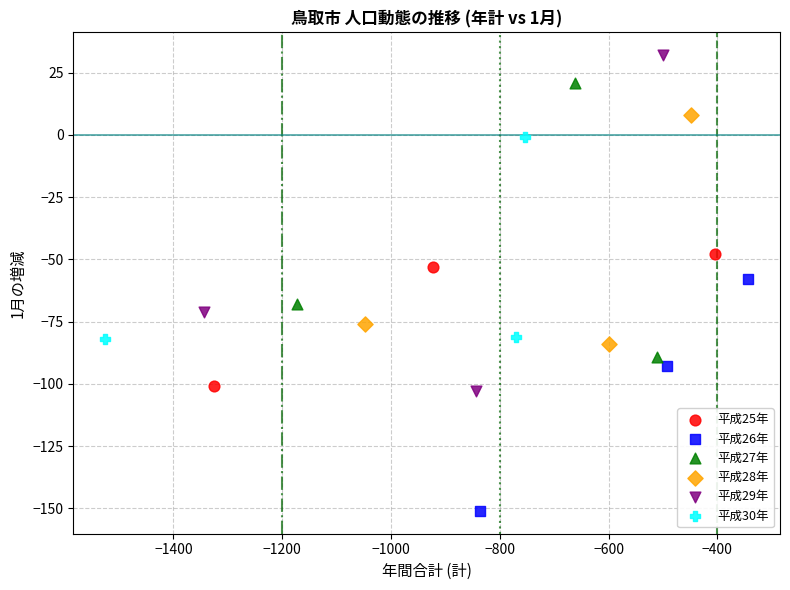

Which series reaches the maximum Y coordinate?

平成29年